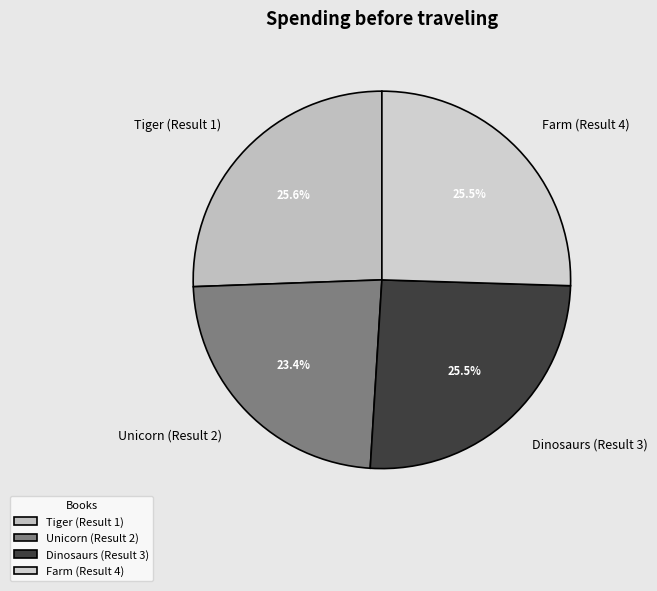

What is the smallest slice in the pie chart?

Unicorn (Result 2)